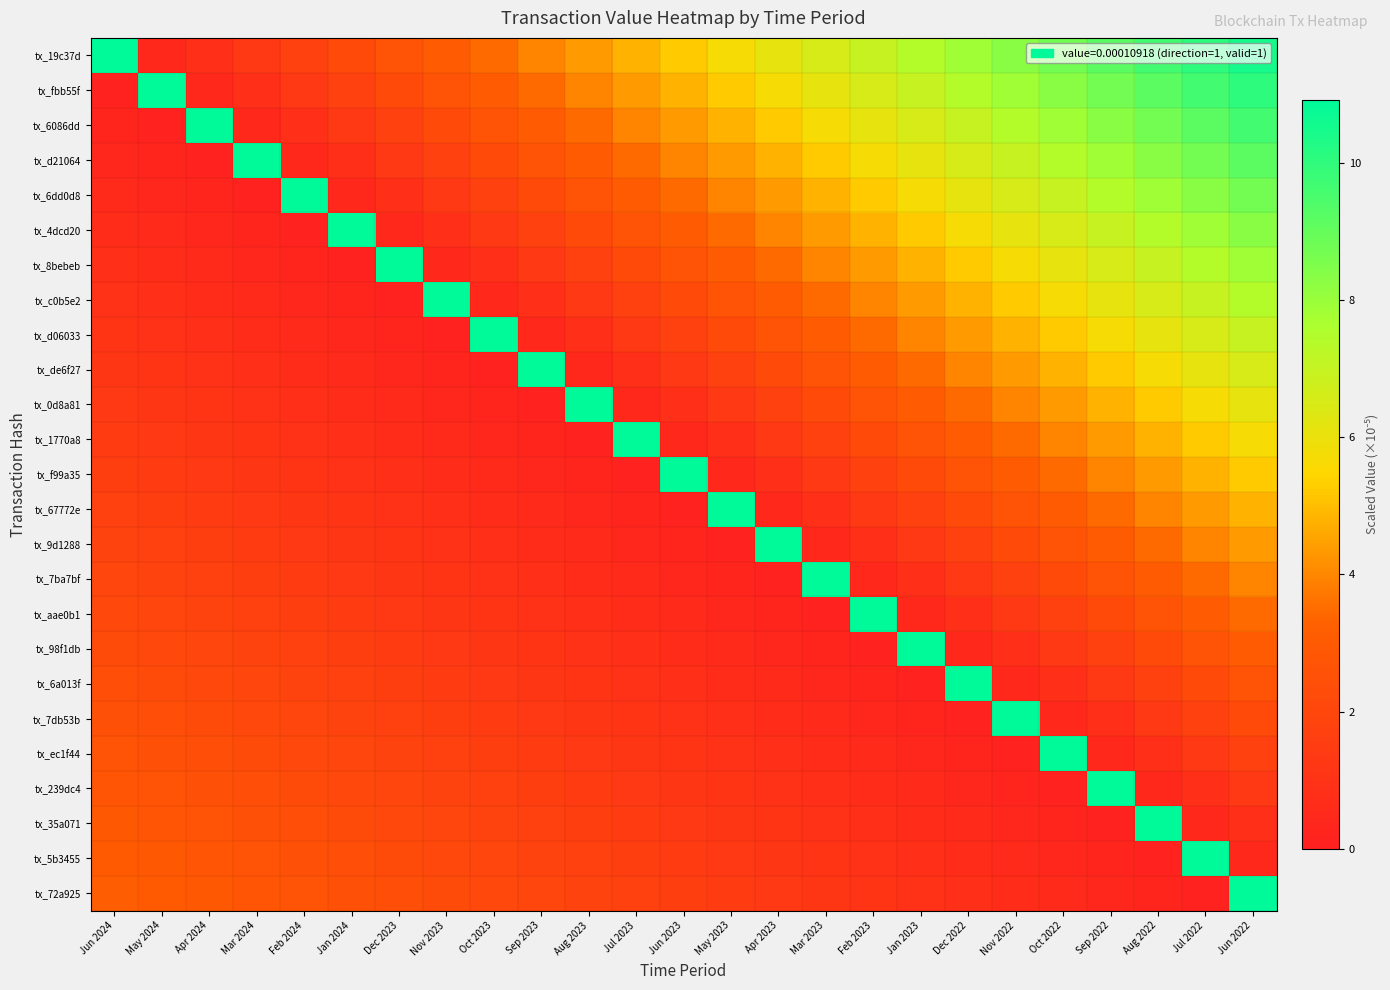

At how many categories does at least one series exceed 6?

25